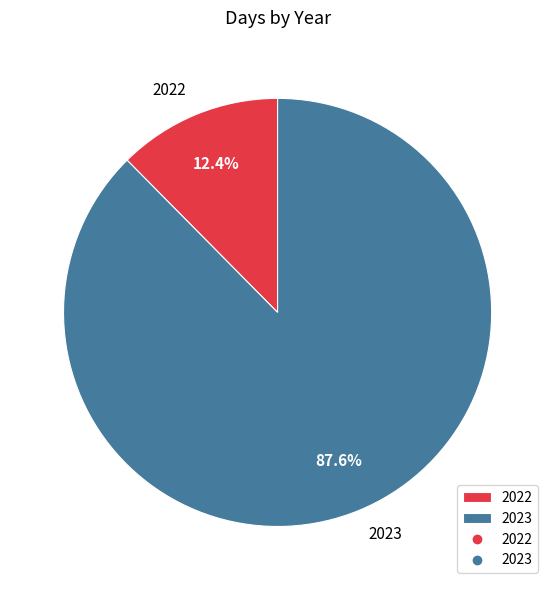

The 2023 slice represents 88% of the pie. True or false?

True